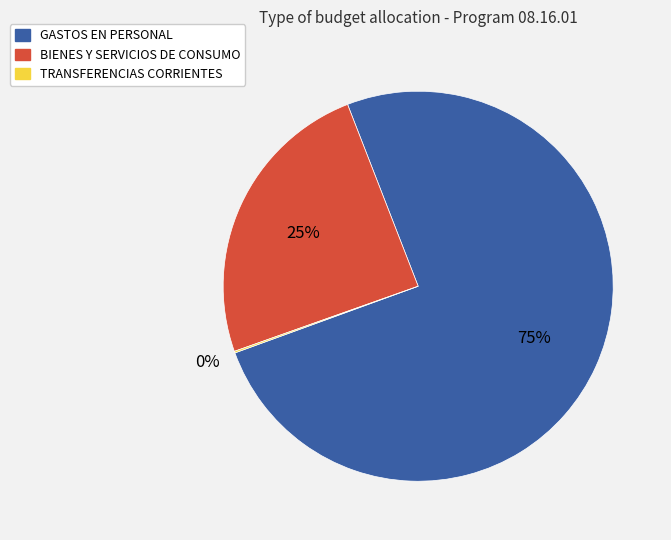

What is the largest slice in the pie chart?

GASTOS EN PERSONAL